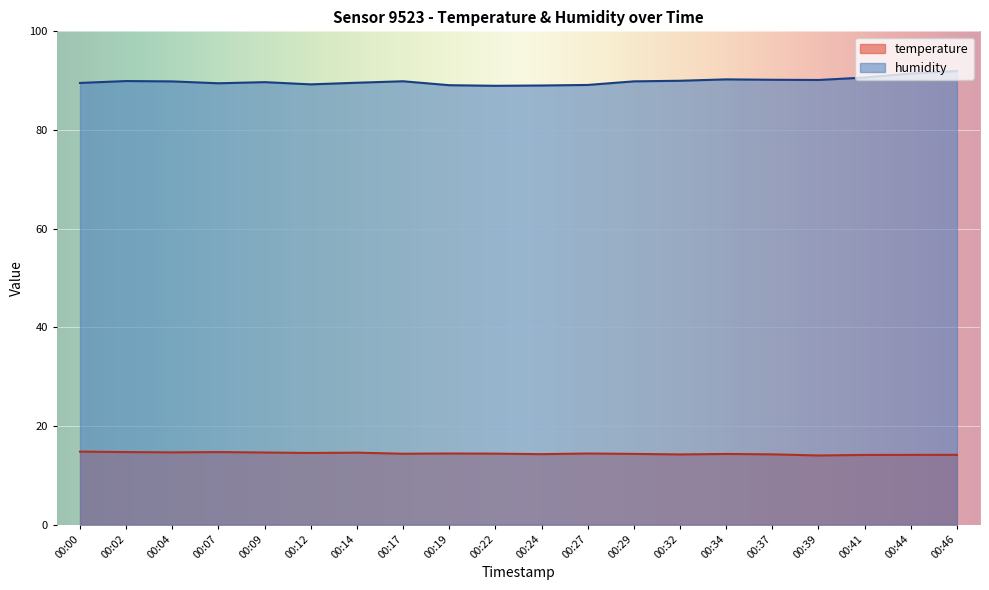

In humidity, how many points are lower than both neighbors (excluding endpoints)?

4